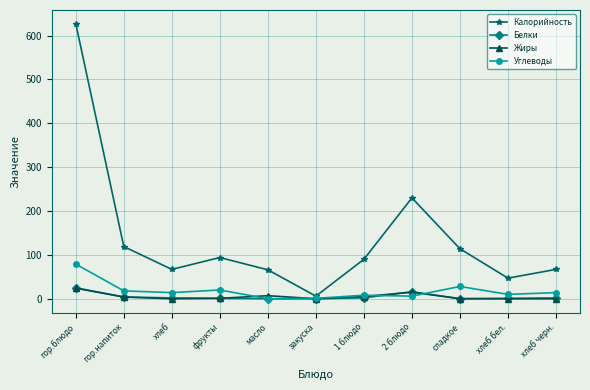

Which category has the highest value across all series?

гор.блюдо